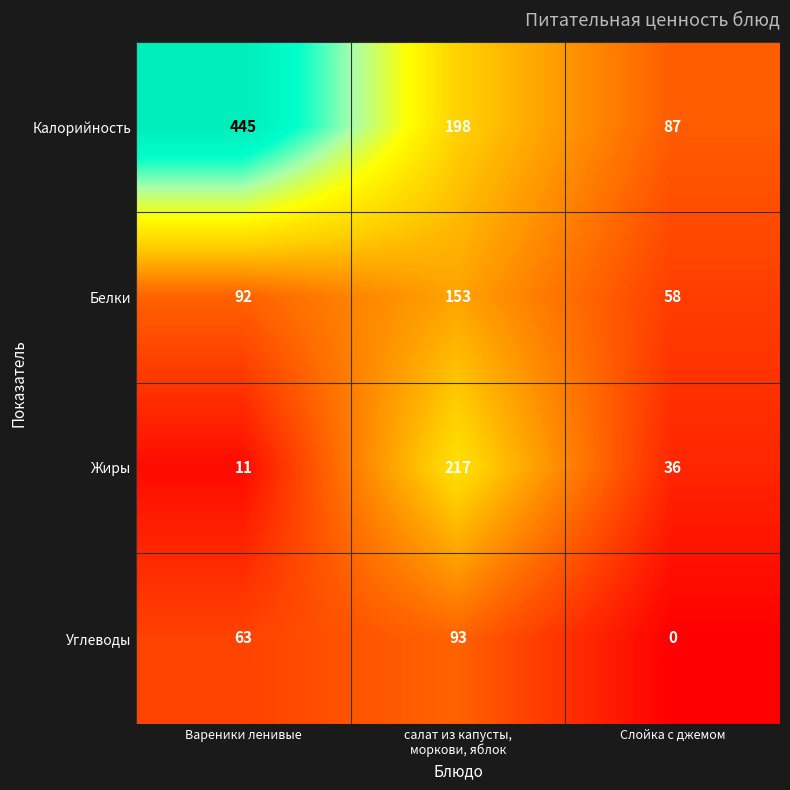

How many categories are shown in the chart?

3